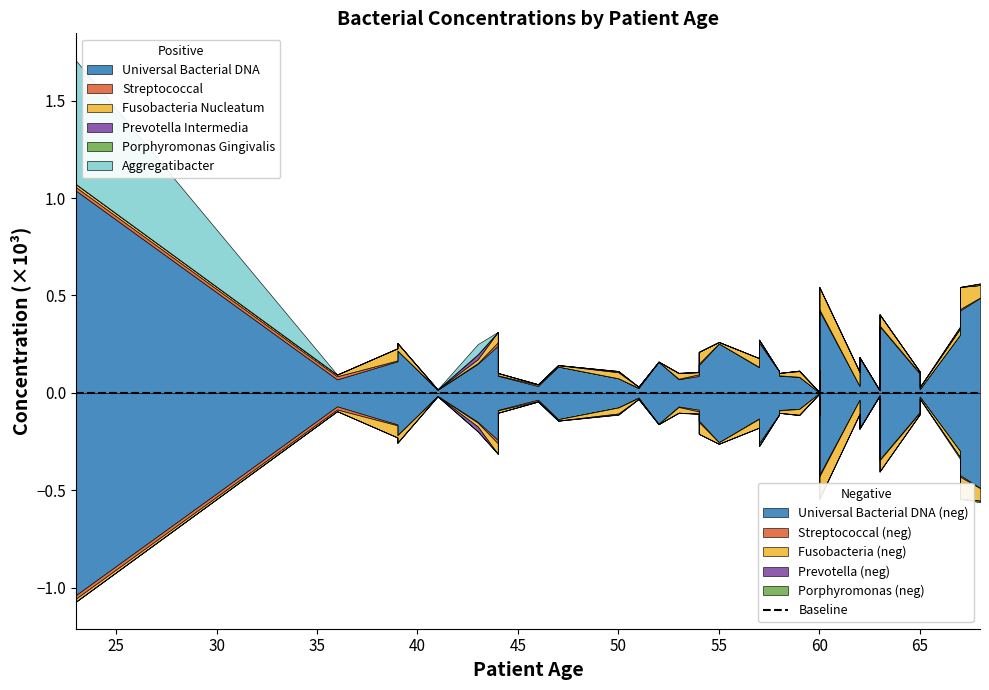

In prevotella_intermedia, how many points are lower than both neighbors (excluding endpoints)?

2